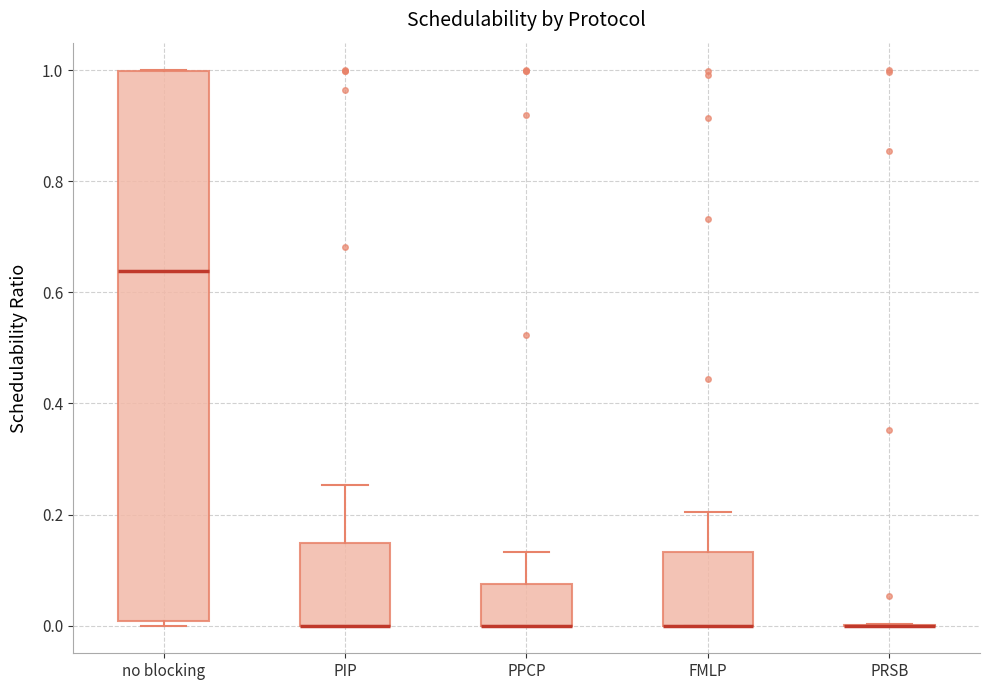

Reading left to right, read every box against the y-axis: the position of its median line, the range the box covers, and the ends of its whiskers. The values are not printed on the chart, so give them approximately, as read against the axis.

no blocking: median 0.64, box 0.00 to 1.00, whiskers 0.00 (just below the box's lower edge) to 1.00
PIP: median 0.00 (drawn on the box's lower edge), box 0.00 to 0.14, whiskers 0.00 to 0.26
PPCP: median 0.00 (drawn on the box's lower edge), box 0.00 to 0.08, whiskers 0.00 to 0.14
FMLP: median 0.00 (drawn on the box's lower edge), box 0.00 to 0.14, whiskers 0.00 to 0.20
PRSB: box collapsed to a line at 0.00, whiskers 0.00 to 0.00